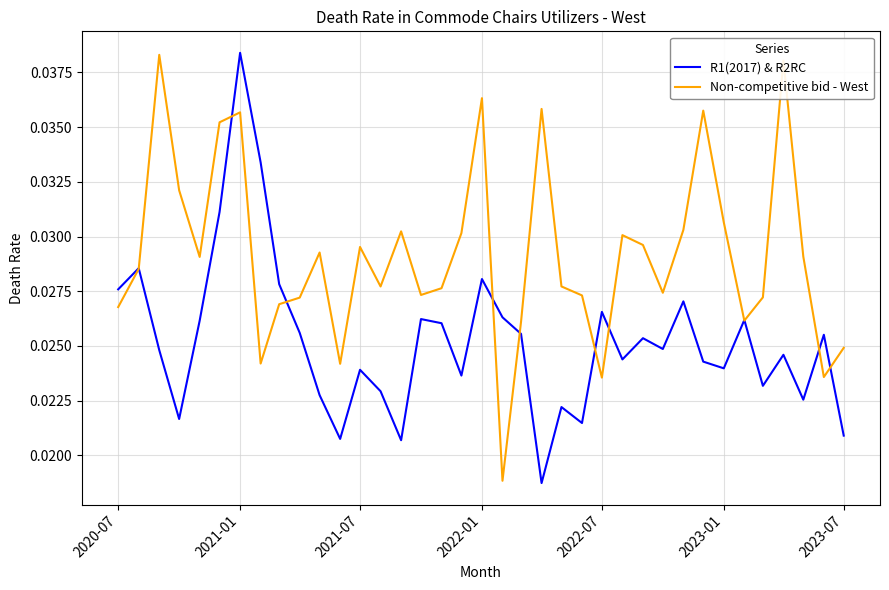

List the series in order of their overall mean, highest first.

Non-competitive bid - West, R1(2017) & R2RC